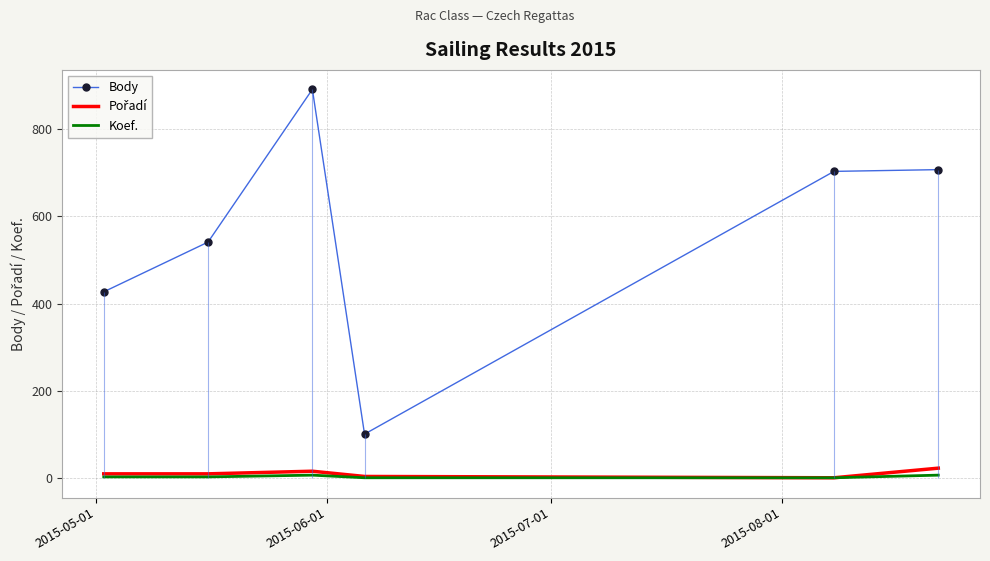

Which series has the largest total across all categories?

Body